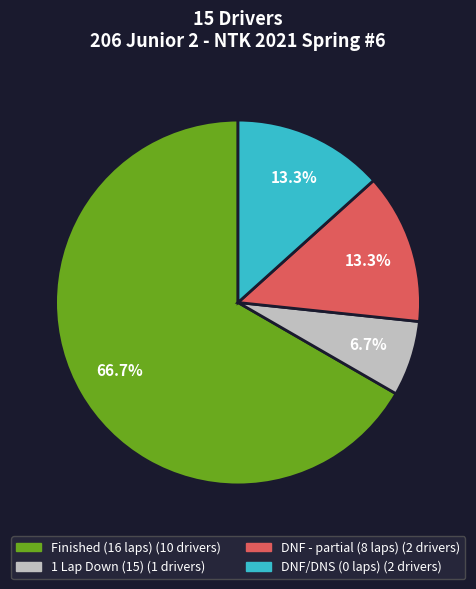

Is there a majority slice in this chart?

Yes